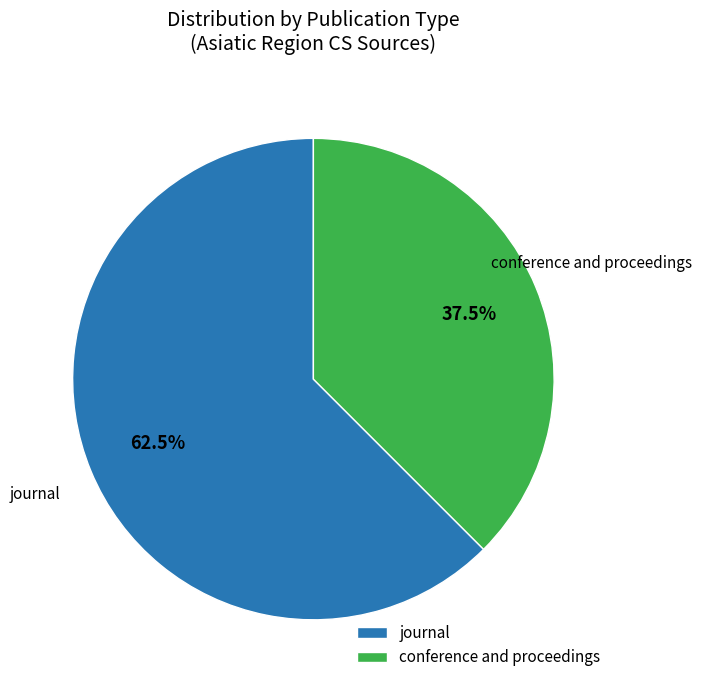

Which has a higher value, journal or conference and proceedings?

journal